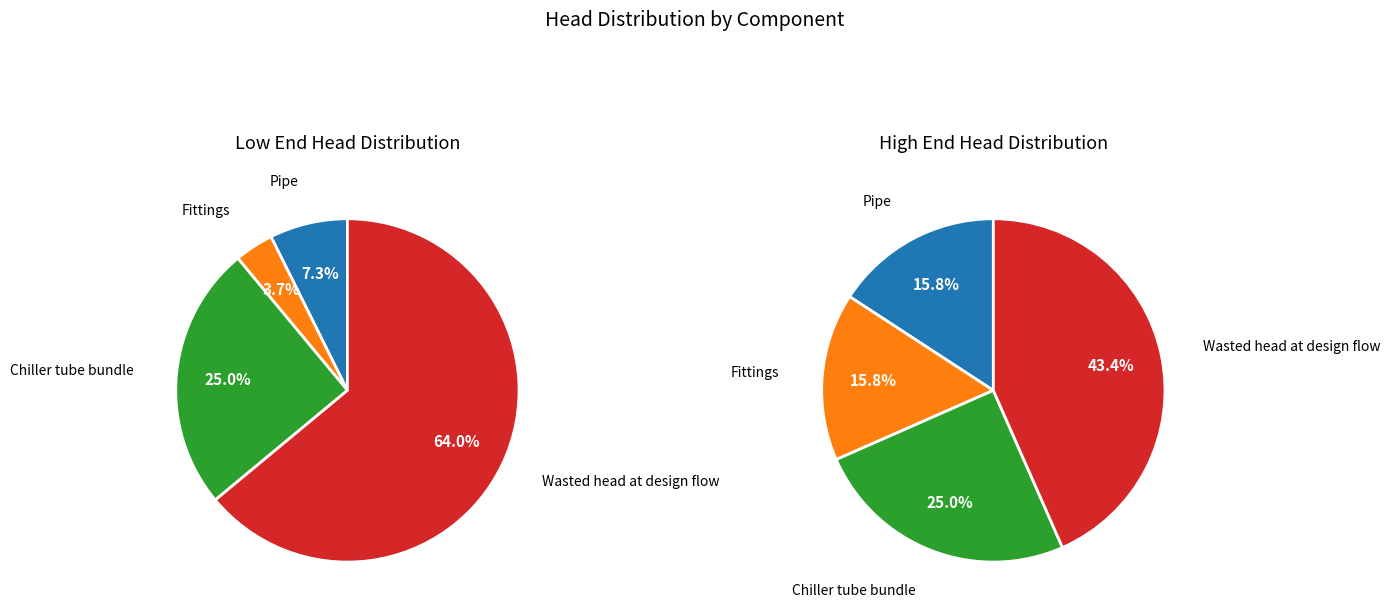

Count the number of slices in the pie.

4